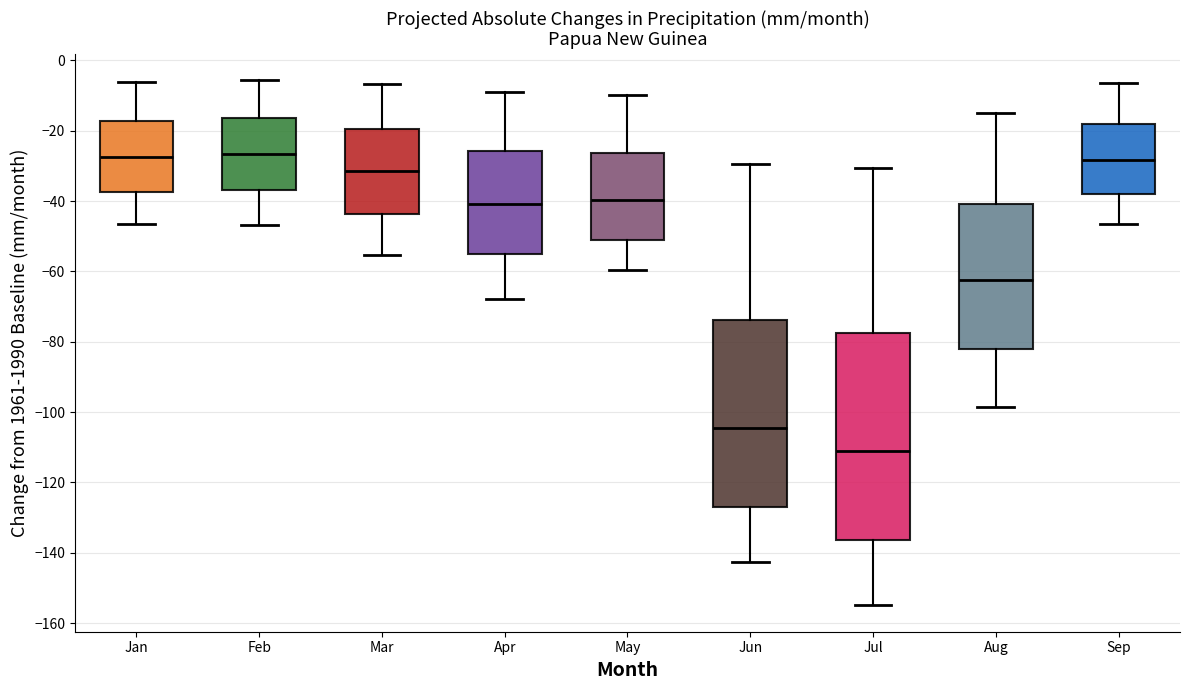

Reading left to right, read every box against the y-axis: the position of its median line, the range the box covers, and the ends of its whiskers. The values are not printed on the chart, so give them approximately, as read against the axis.

Jan: median -28, box -38 to -18, whiskers -46 to -6
Feb: median -26, box -36 to -16, whiskers -46 to -6
Mar: median -32, box -44 to -20, whiskers -56 to -6
Apr: median -40, box -56 to -26, whiskers -68 to -10
May: median -40, box -50 to -26, whiskers -60 to -10
Jun: median -104, box -128 to -74, whiskers -142 to -30
Jul: median -110, box -136 to -78, whiskers -154 to -30
Aug: median -62, box -82 to -40, whiskers -98 to -14
Sep: median -28, box -38 to -18, whiskers -46 to -6